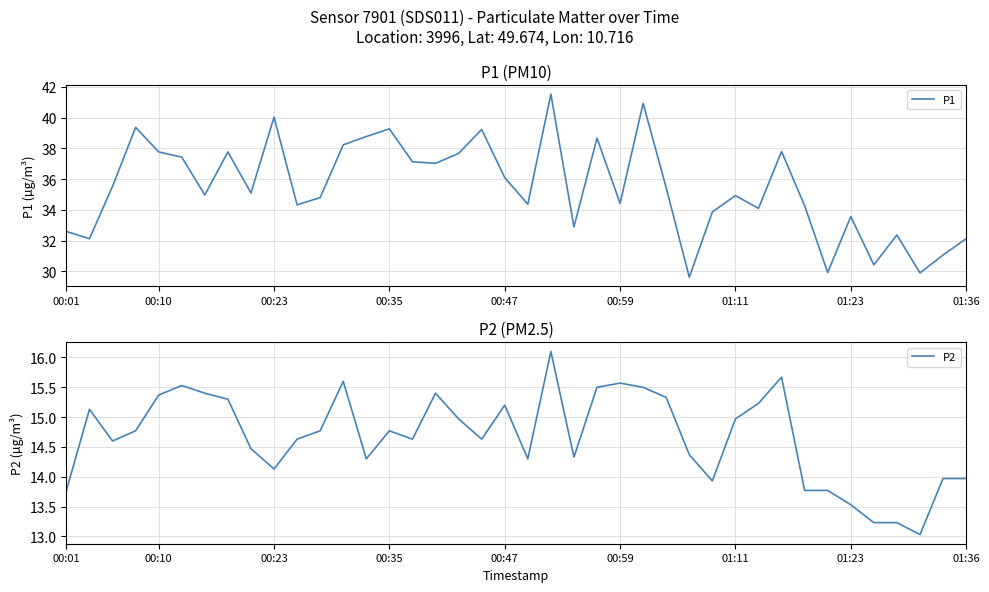

At how many categories does at least one series exceed 18?

40